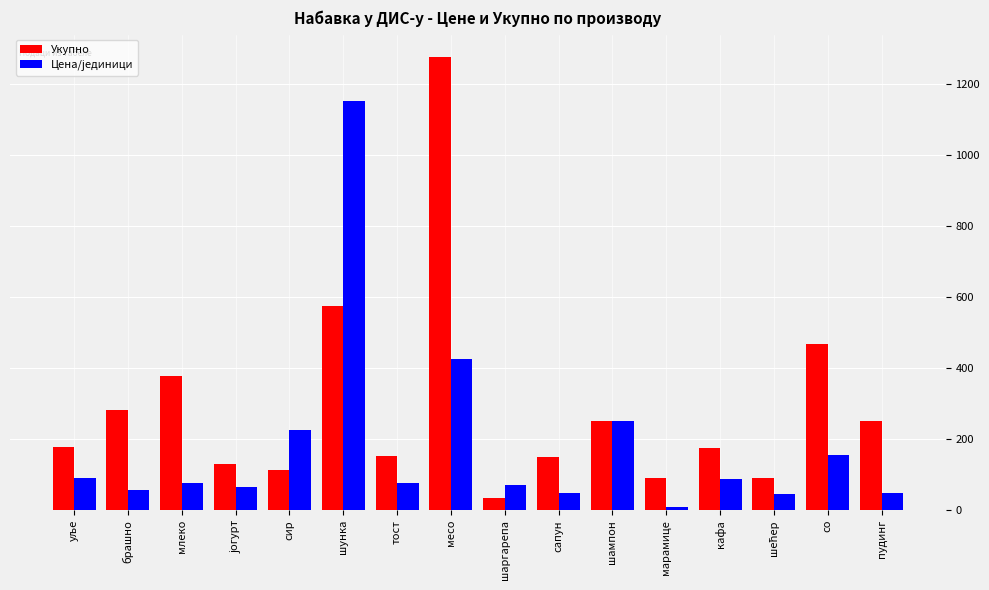

What is the maximum value for Укупно?

1275.0